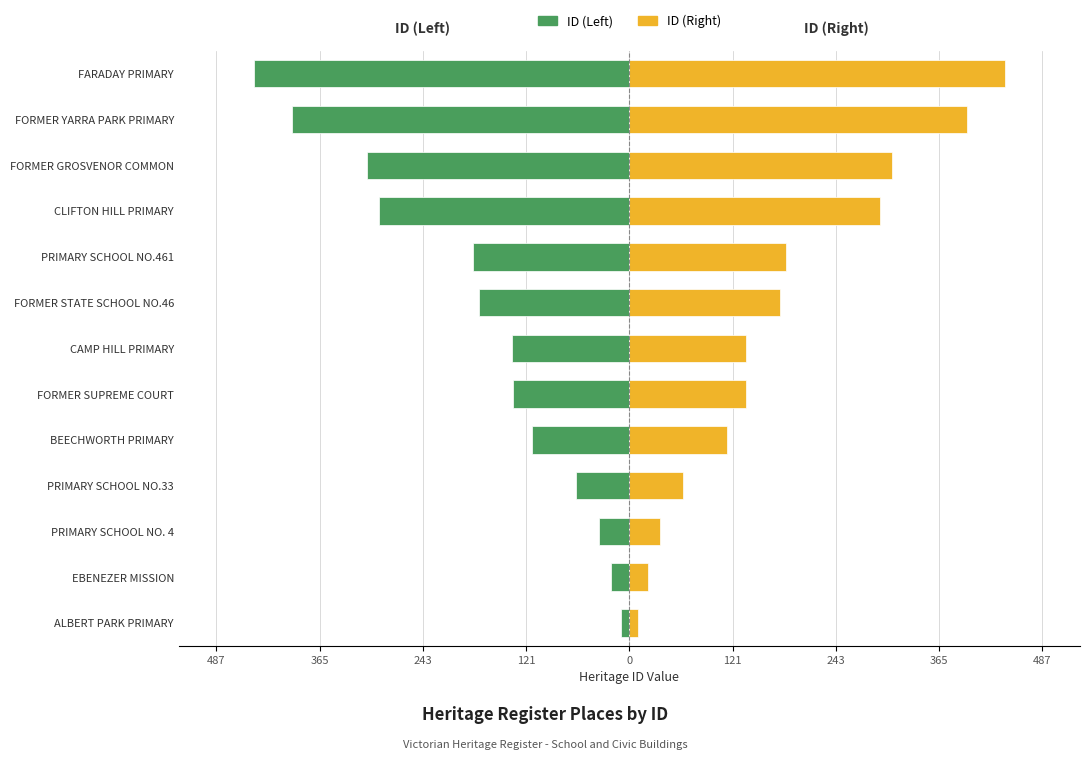

Read the ID (Right) value at PRIMARY SCHOOL NO. 4.

36